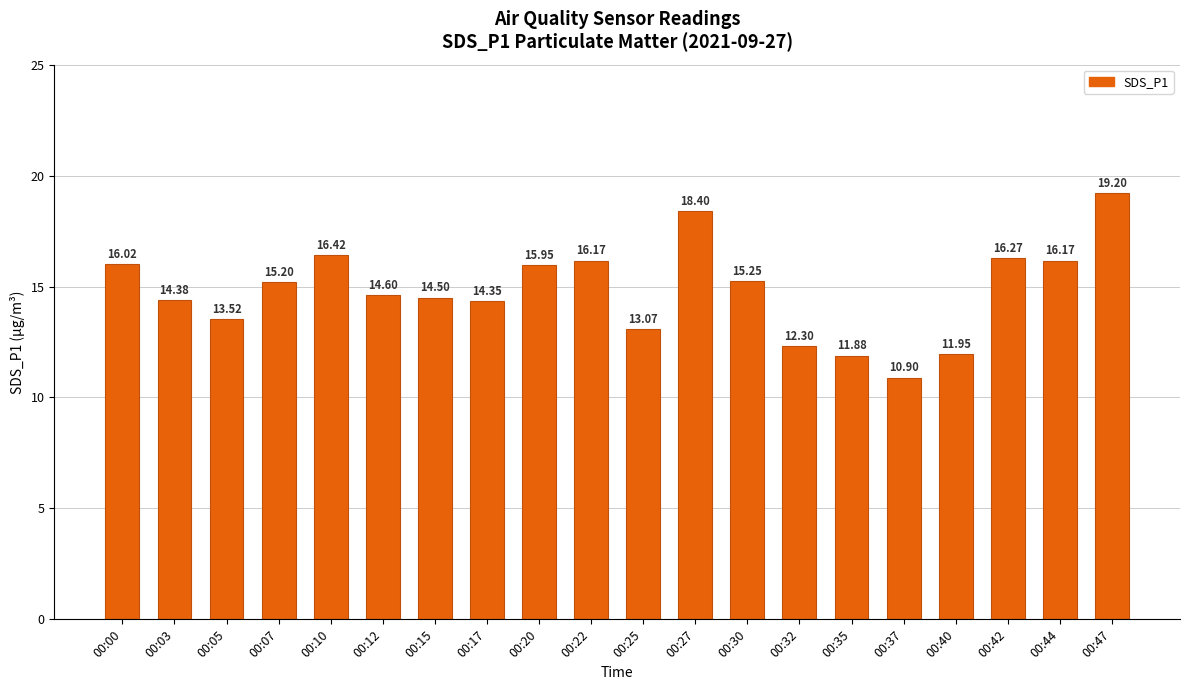

How many series are shown in this chart?

1